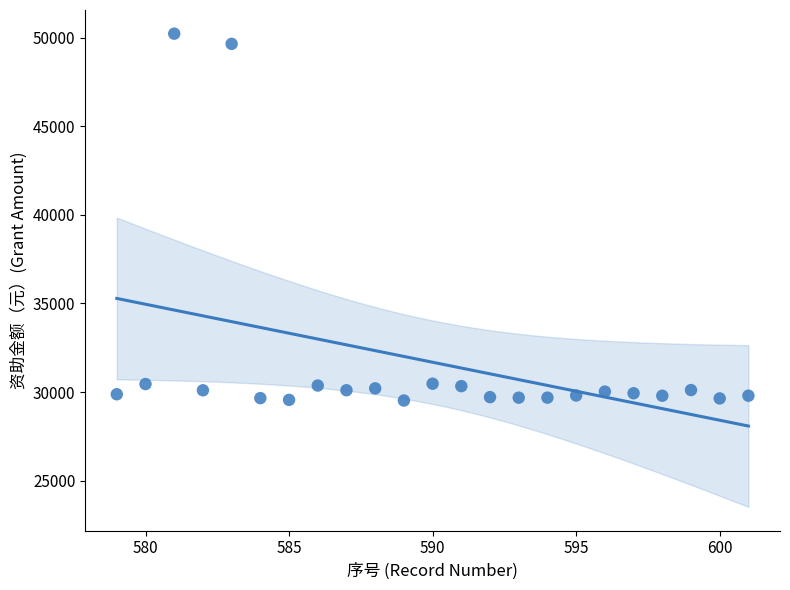

What is the range of X values (max minus min)?

22.0